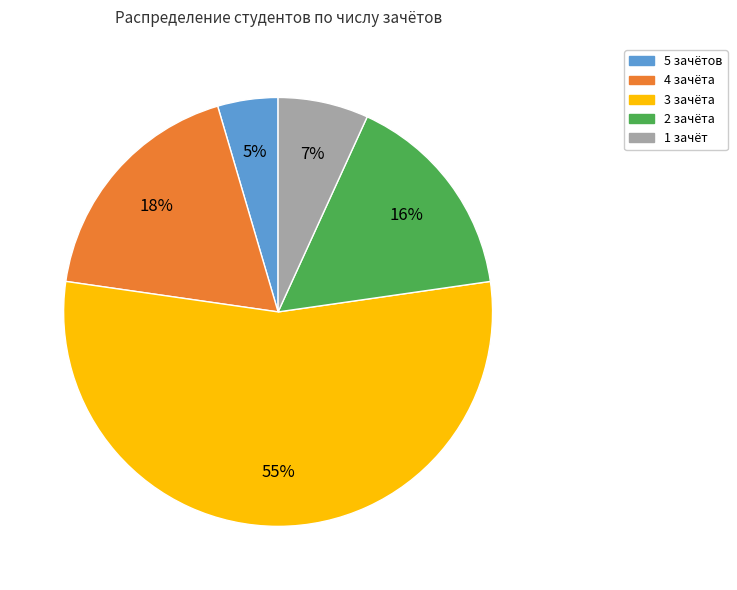

What percentage is the 2 зачёта slice, to the nearest percent?

16%